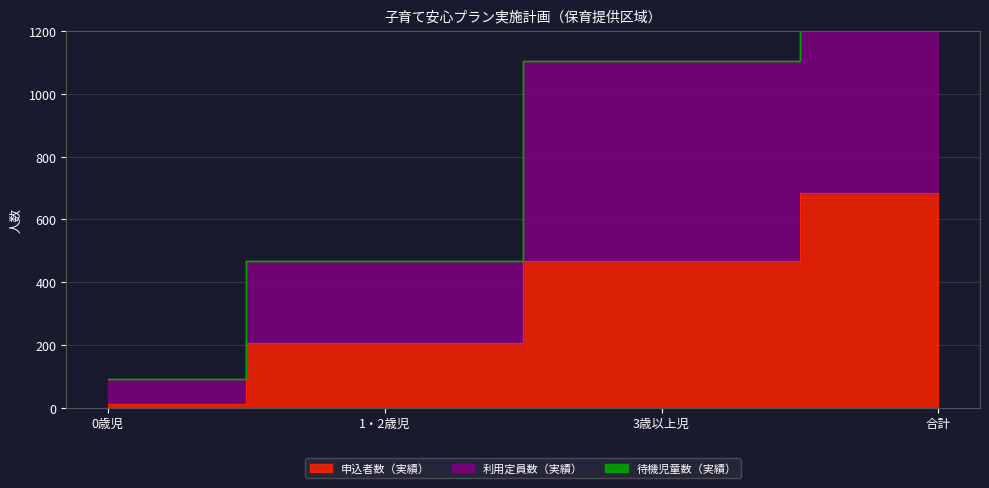

Rank the categories by 利用定員数（実績） value from lowest to highest.

0歳児, 1・2歳児, 3歳以上児, 合計